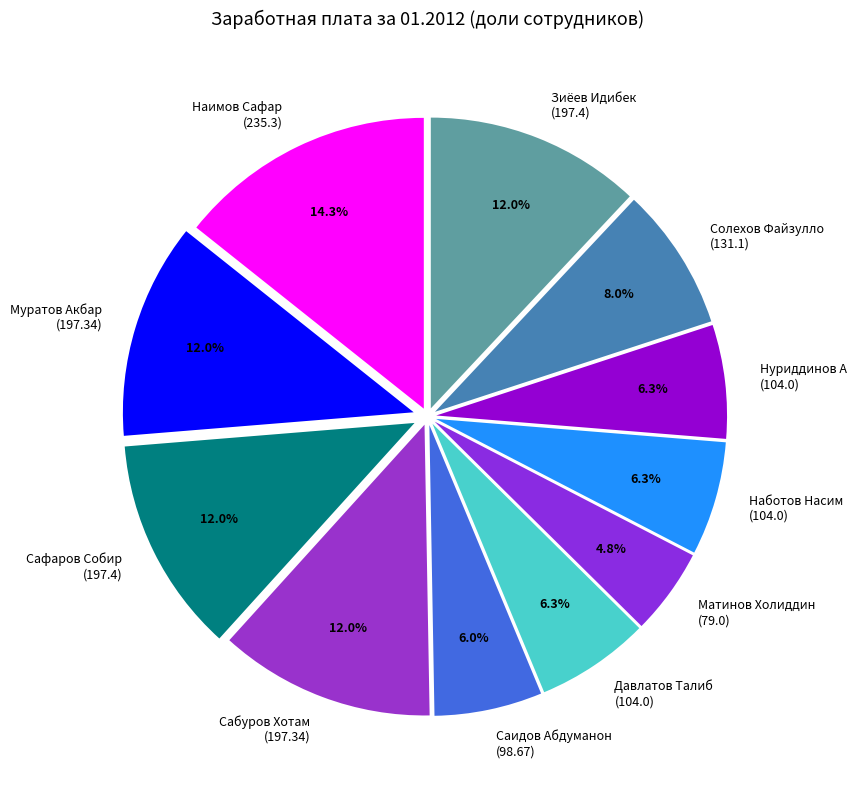

Between Матинов Холиддин (79.0) and Саидов Абдуманон (98.67), which is larger?

Саидов Абдуманон (98.67)